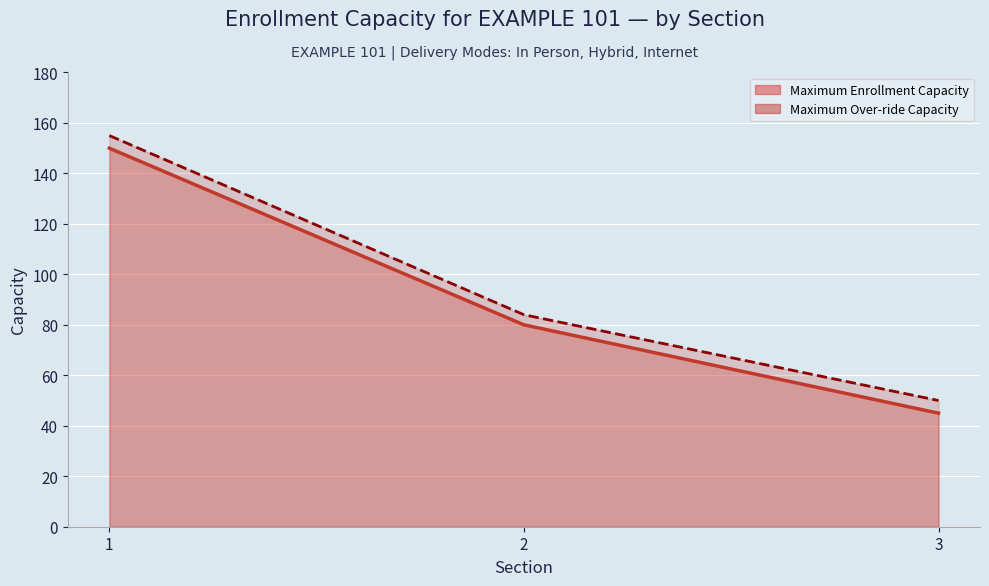

True or false: Maximum Over-ride Capacity has a value of 155 at 1.

True